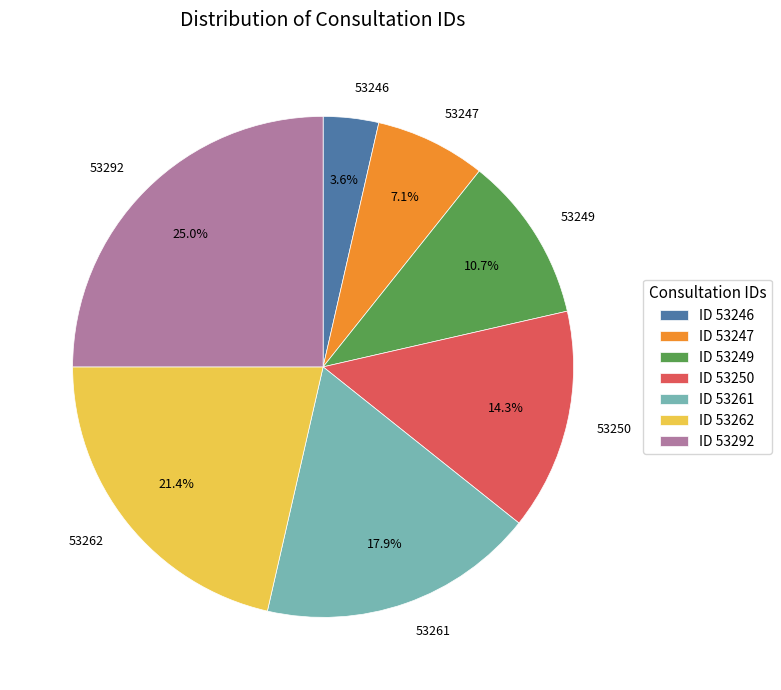

What percentage is the 53261 slice, to the nearest percent?

18%